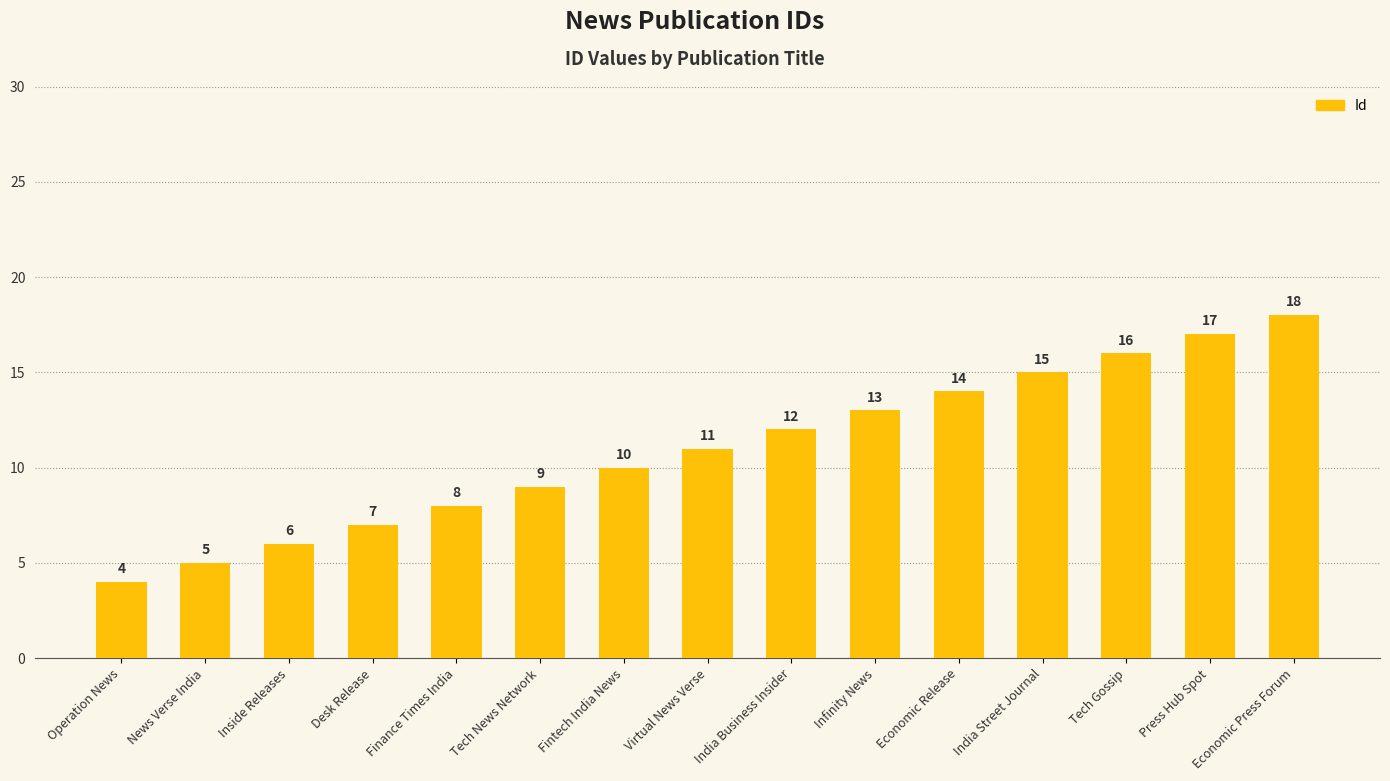

What is the value of the 6th bar from the left?

9